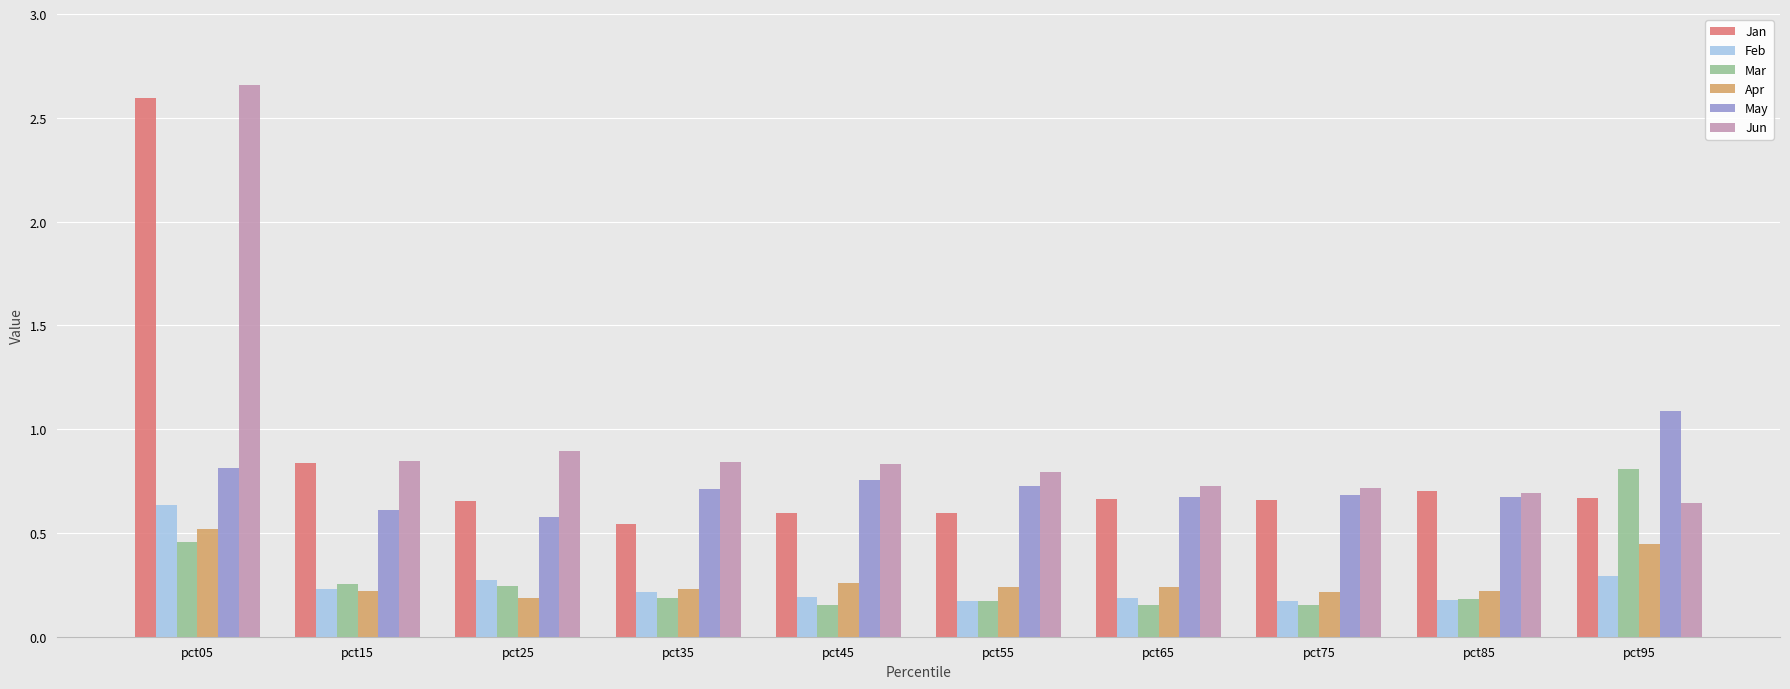

How many groups of bars are there?

10